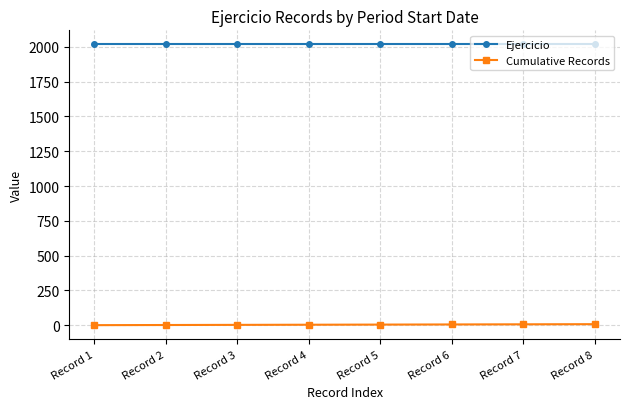

True or false: Ejercicio and Cumulative Records cross at least once.

False